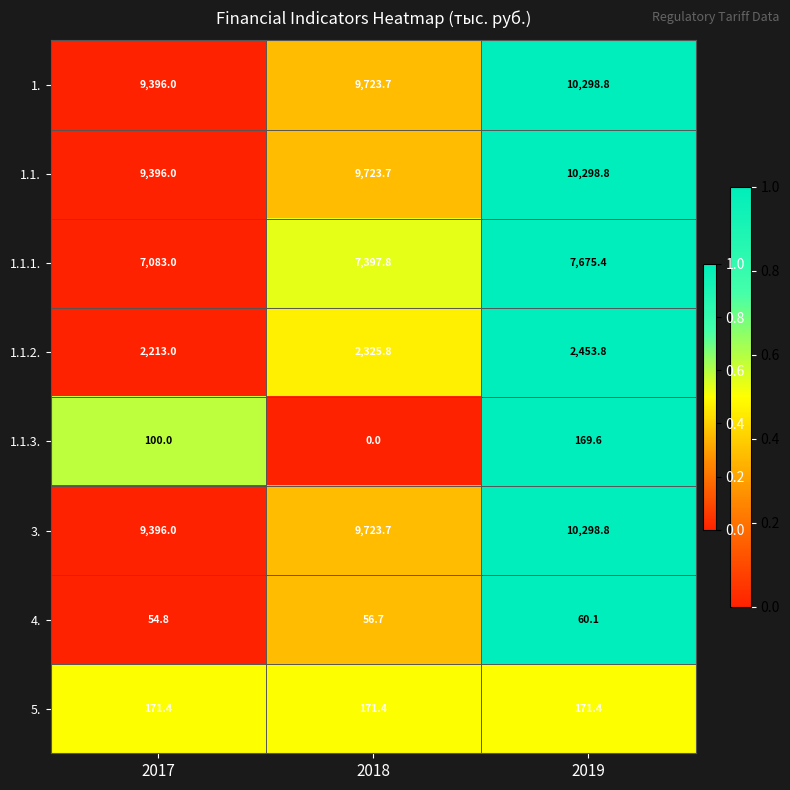

What value does the 1. series have at 2019?

10298.8